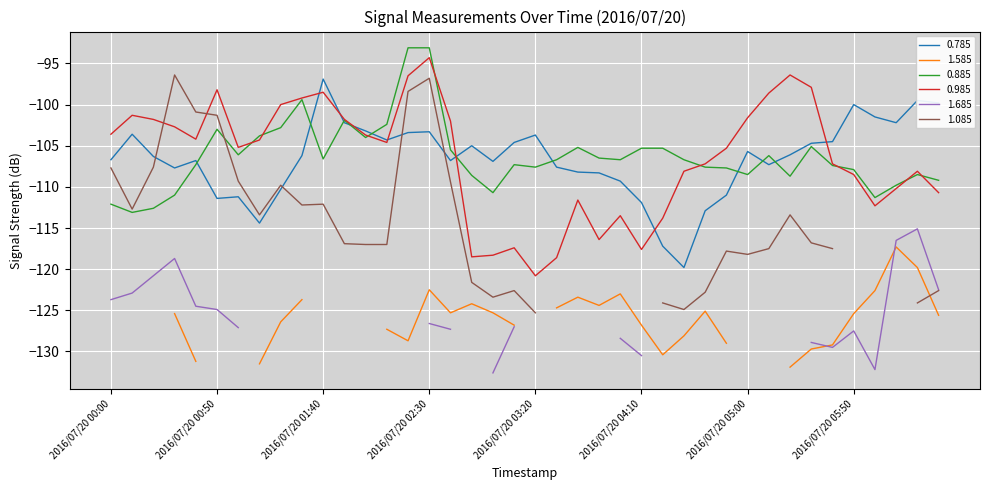

True or false: 0.885 has a value of -93.1 at 2016/07/20 02:30.

True